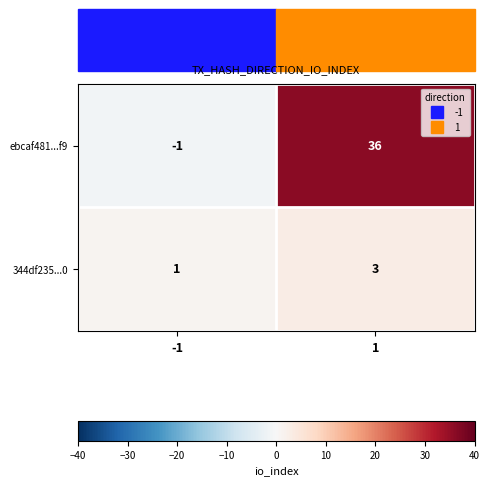

What is the sum of all 344df235...0 values?

4